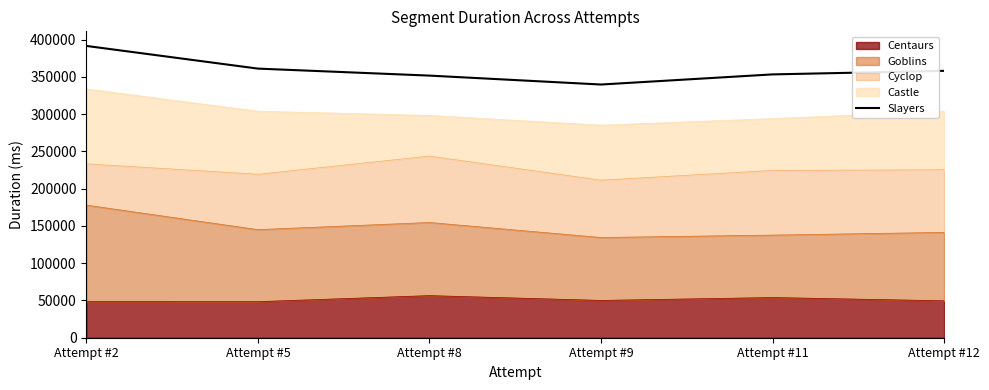

Reading left to right, transcribe all the data shown in this chart.

391520	361088	351692	339729	353314	358103